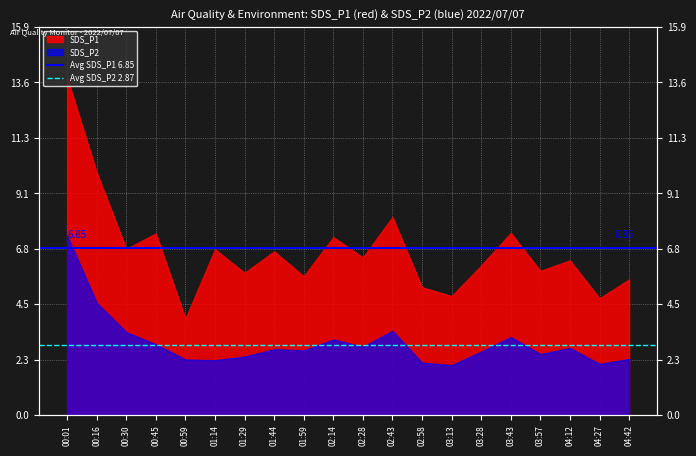

How many lines are shown in the chart?

2